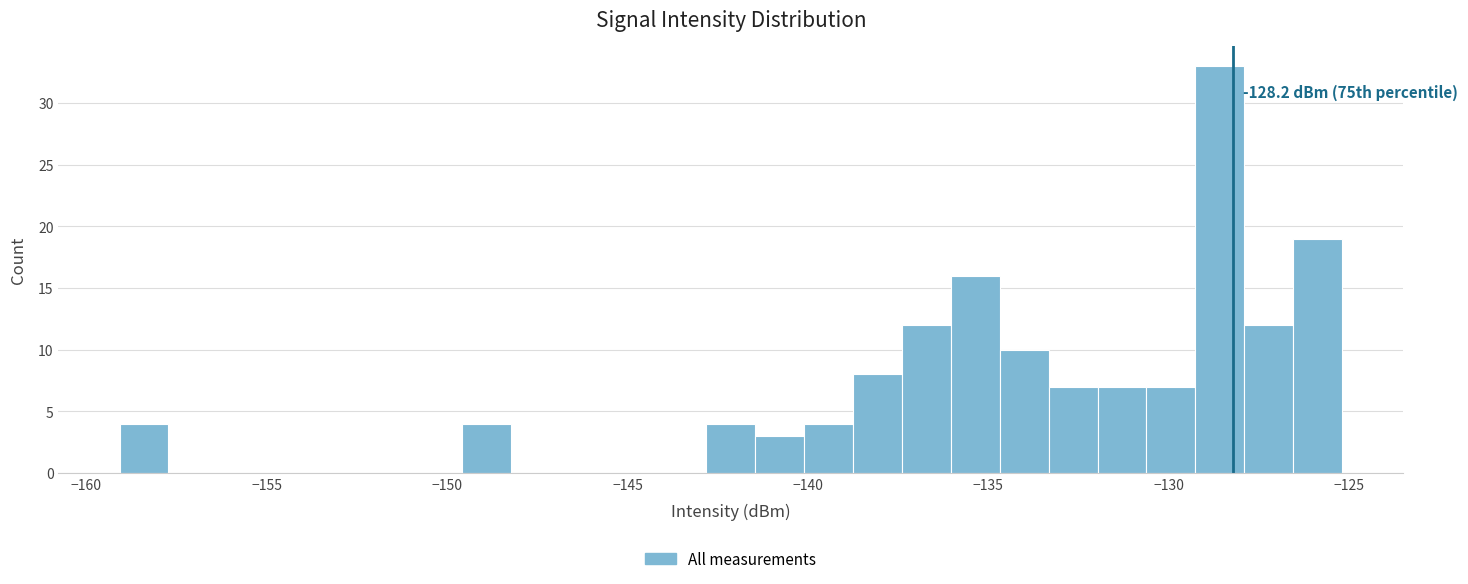

Read against the x-axis, roughly where is the centre of the tallest bar?

-128.5